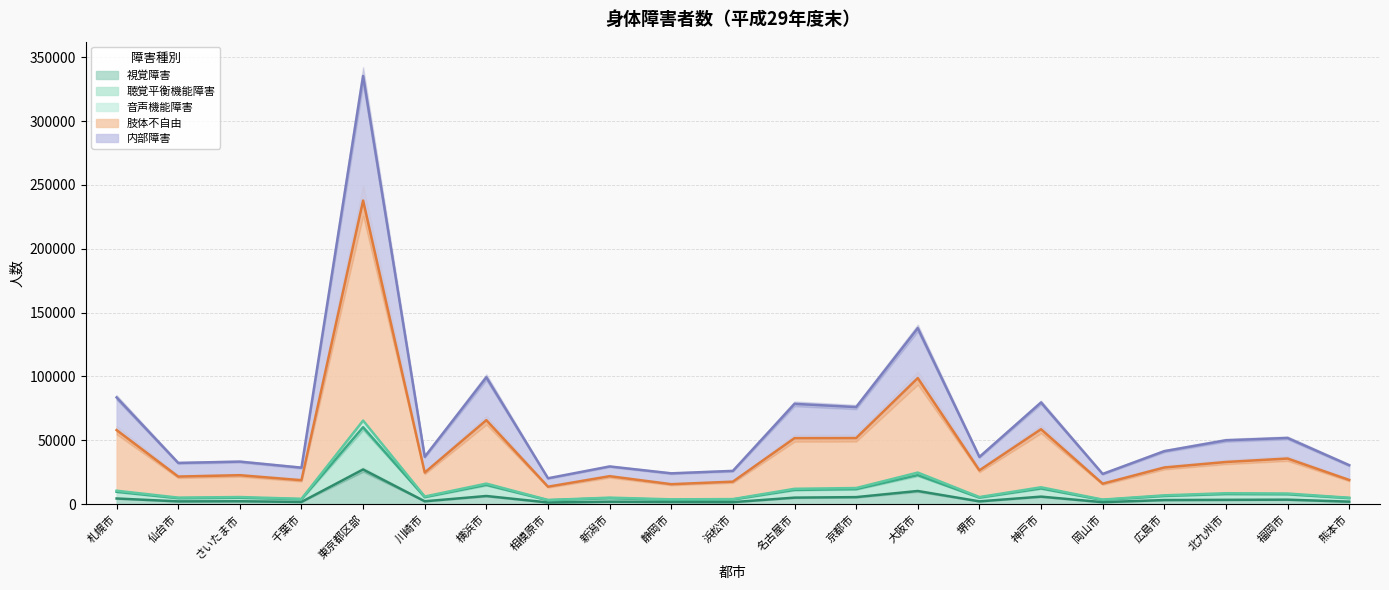

Which has a higher value, 岡山市 or 北九州市?

北九州市